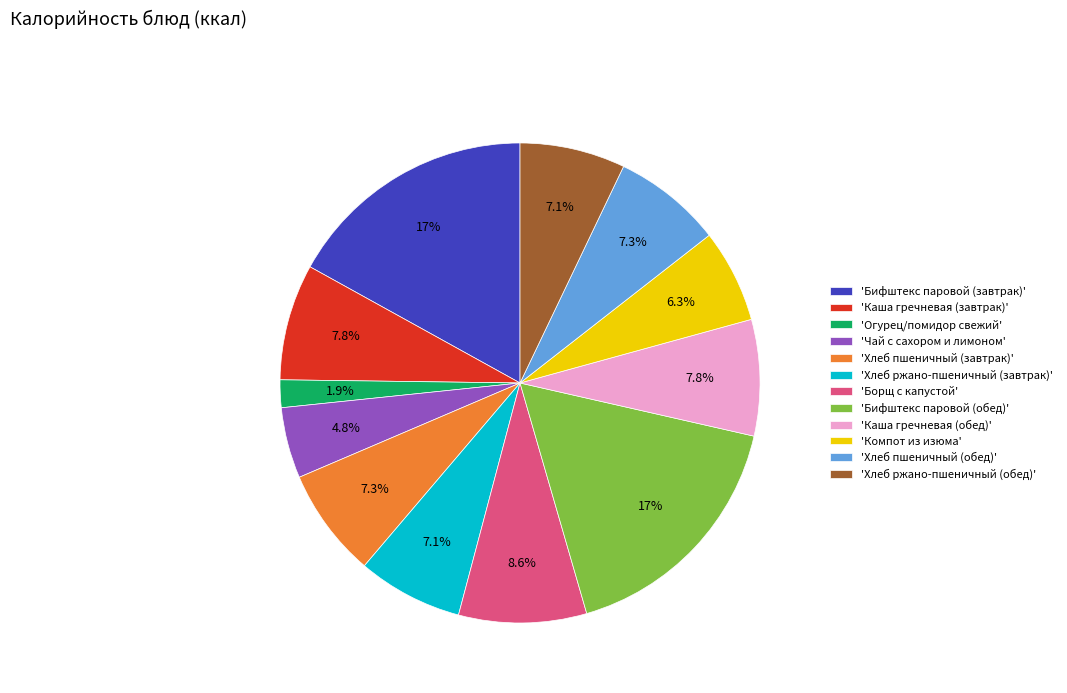

Approximately how many times larger is the value at 'Хлеб ржано-пшеничный (обед)' compared to 'Чай с сахором и лимоном'?

1.5